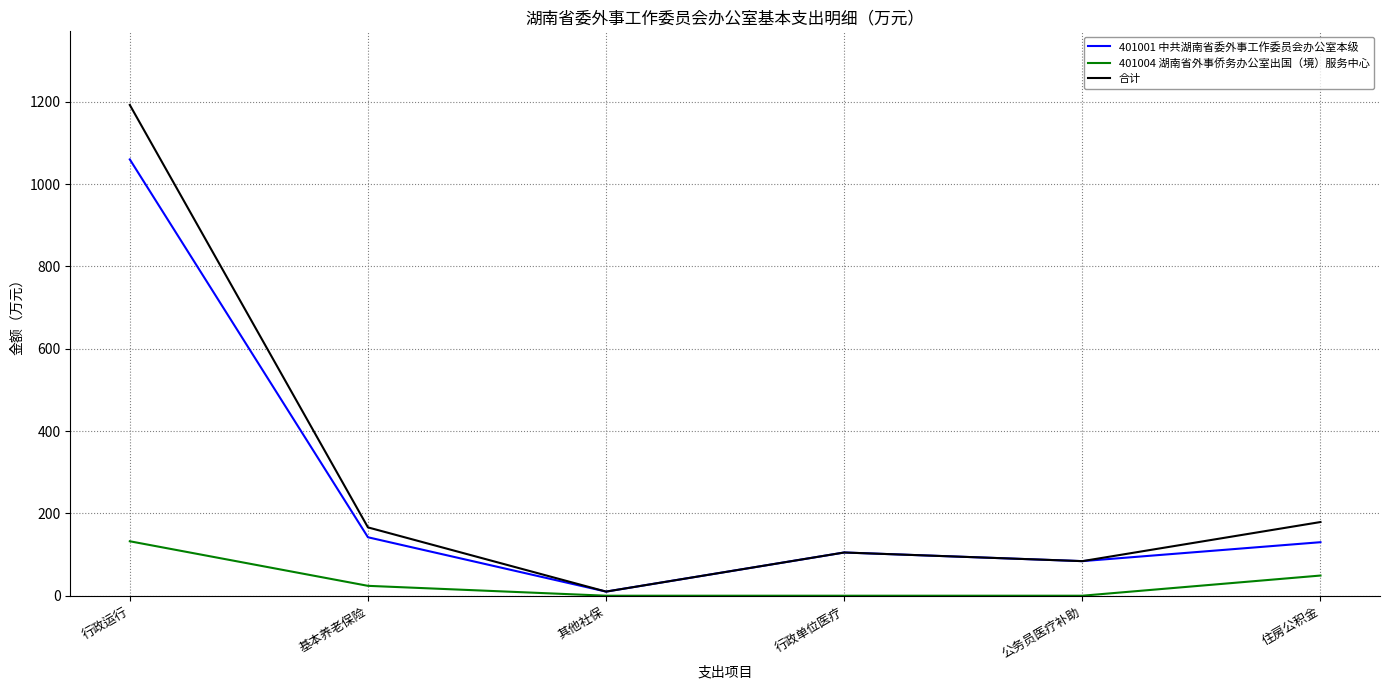

Is it true that 合计 equals 151.1 at 公务员医疗补助?

False